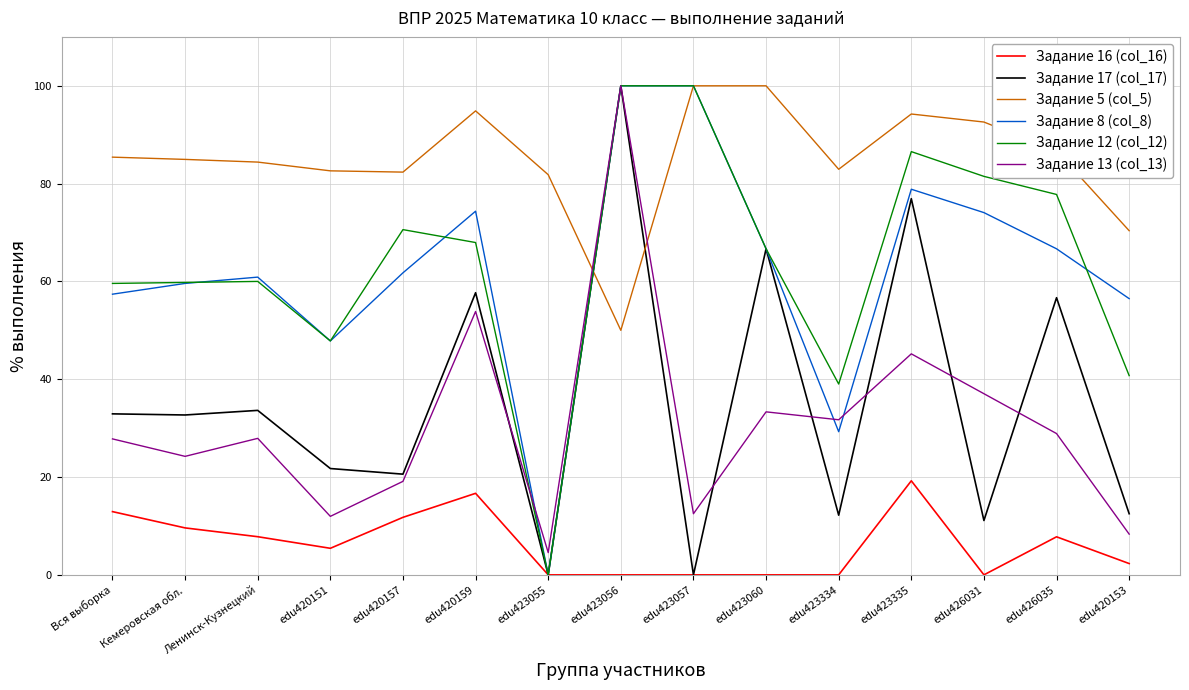

True or false: Задание 12 (col_12) has a value of 60.0 at Ленинск-Кузнецкий.

True